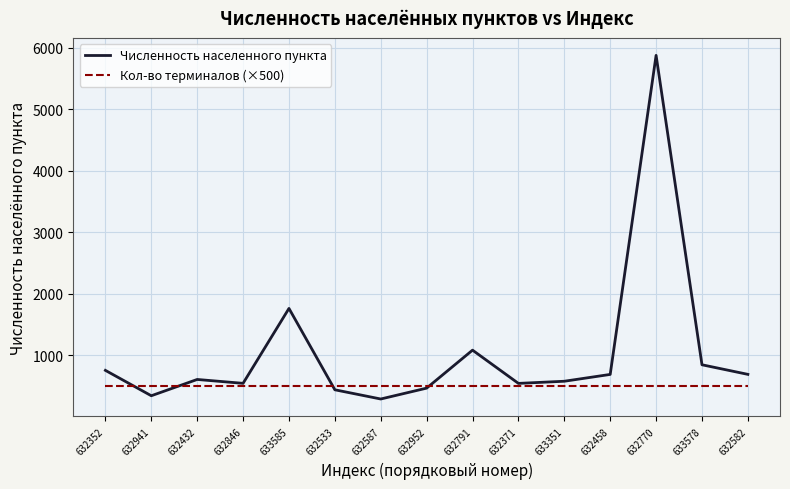

At which category does the chart reach its peak across all series?

632770